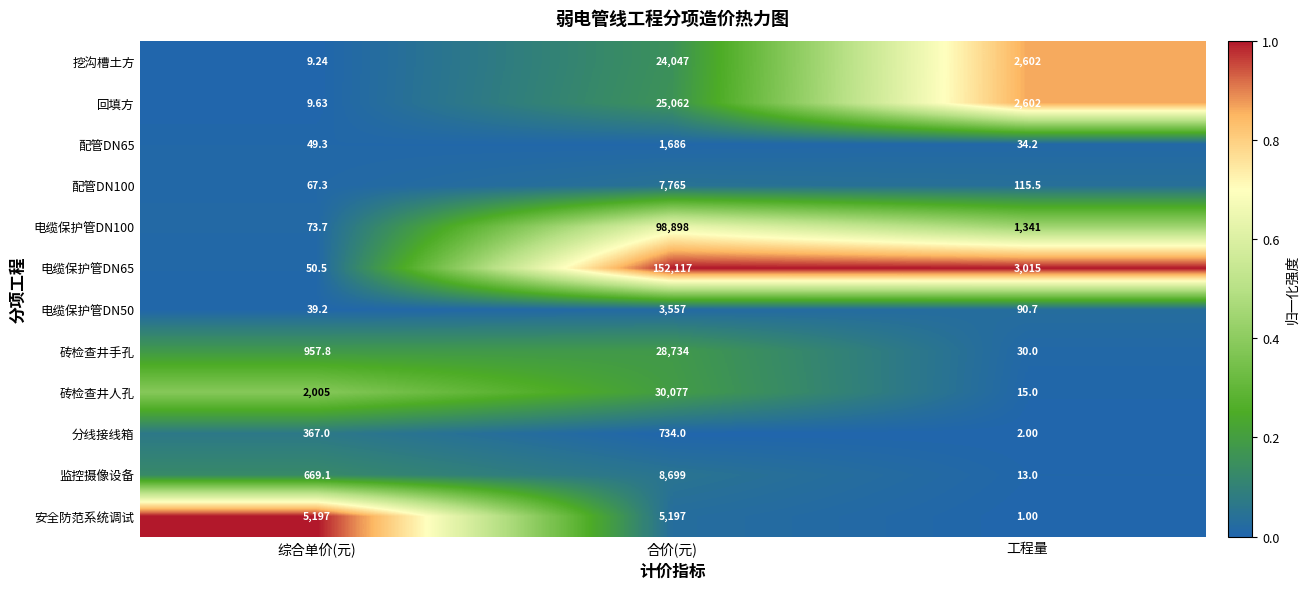

At 合价(元), list the series in order from smallest to largest.

分线接线箱, 配管DN65, 电缆保护管DN50, 安全防范系统调试, 配管DN100, 监控摄像设备, 挖沟槽土方, 回填方, 砖检查井手孔, 砖检查井人孔, 电缆保护管DN100, 电缆保护管DN65